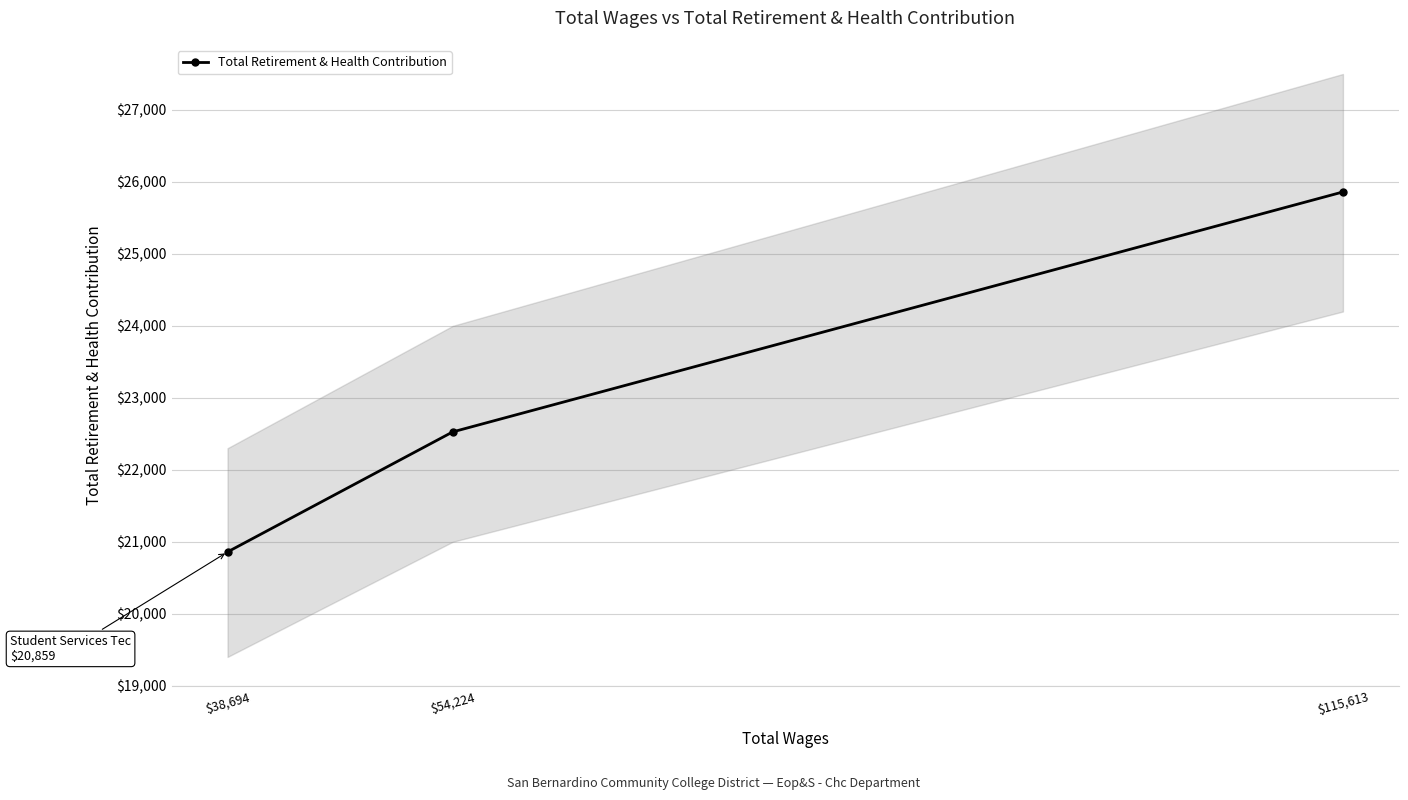

Is it true that the value at $54,224 is 14312?

False